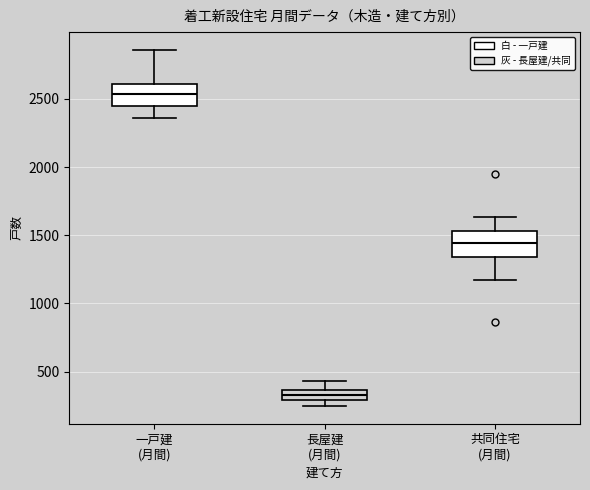

Which box's median line is the highest?

一戸建 (月間)